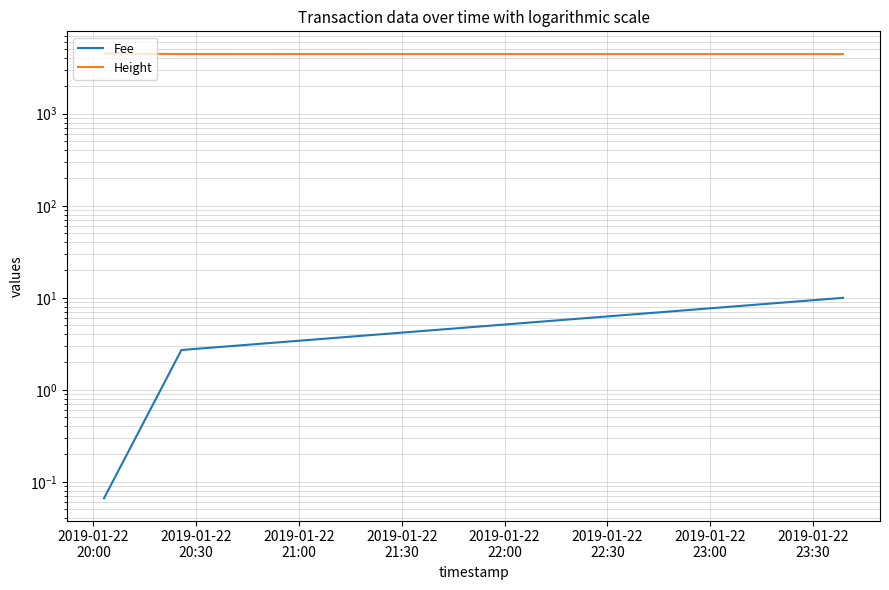

Is the value of Fee at 2019-01-22
20:30 greater than the value of Height at 2019-01-22
20:00?

No